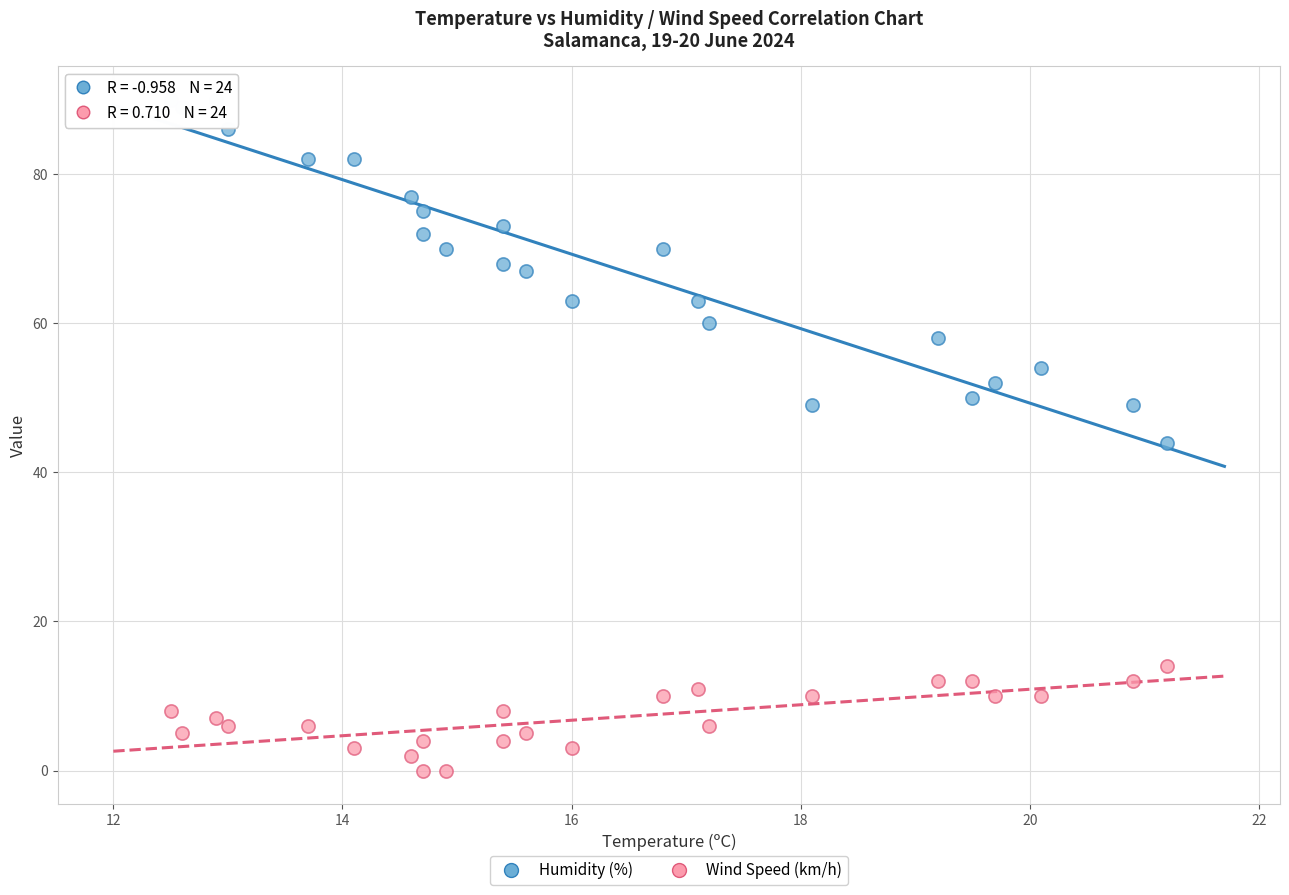

Which series contains the highest Y value?

Humidity (%)